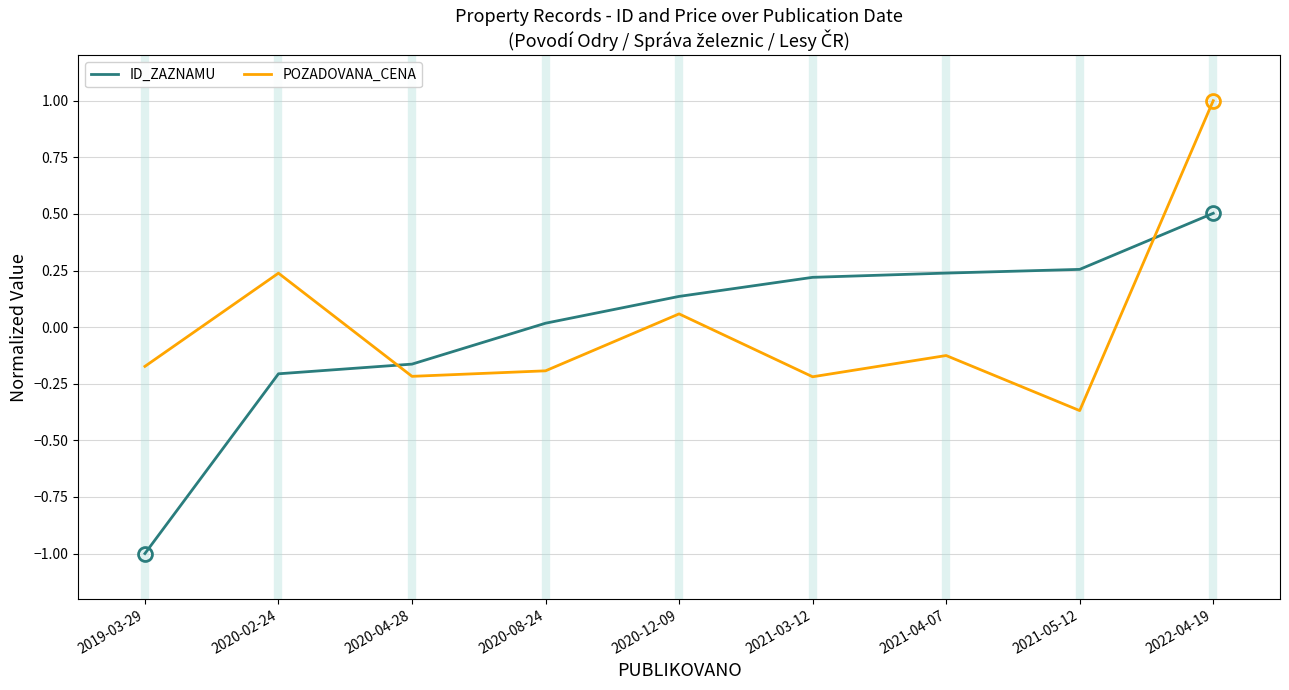

What position from the left is 2020-02-24?

2